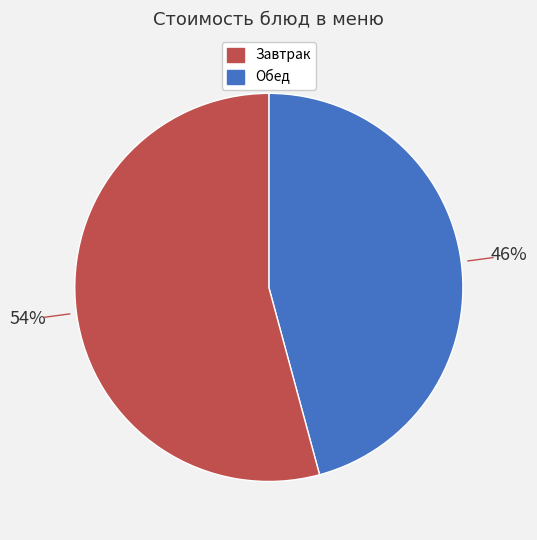

To the nearest percent, what is the difference between the largest and smallest slice percentages?

8%